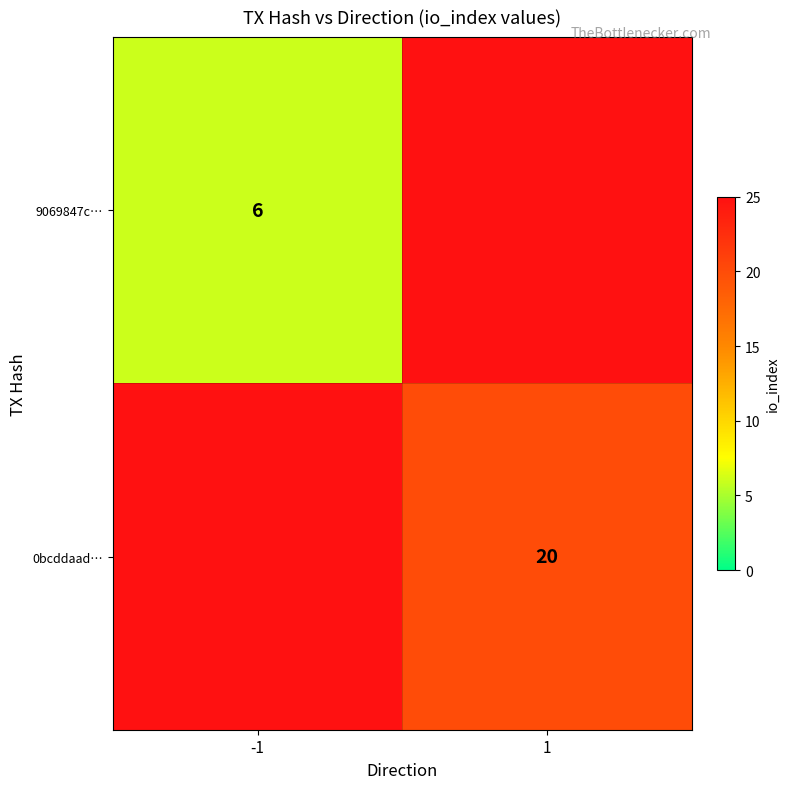

The 0bcddaad… series shows 20 at 1. True or false?

True